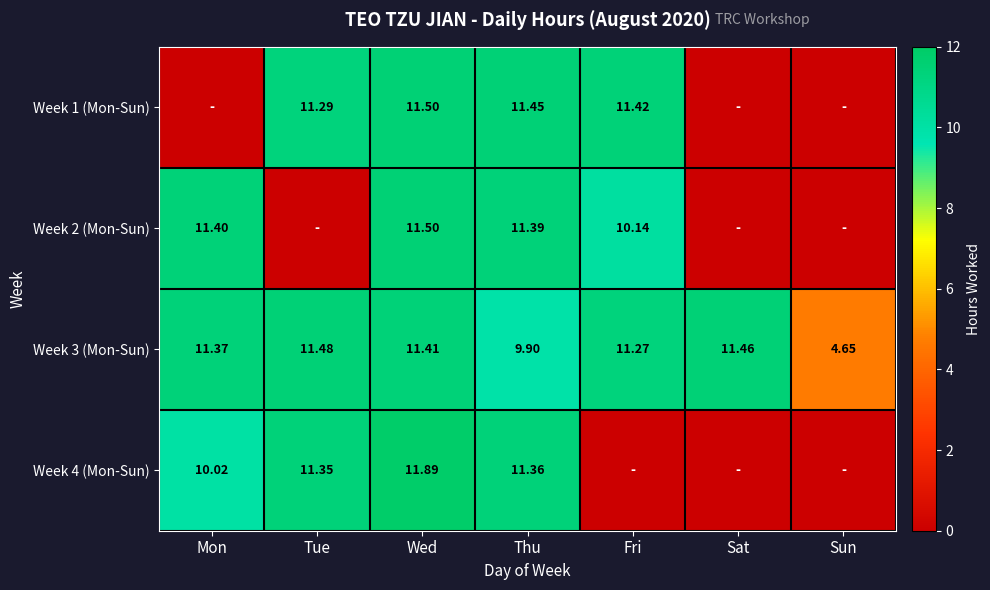

What is the sum of all Week 3 (Mon-Sun) values?

71.5